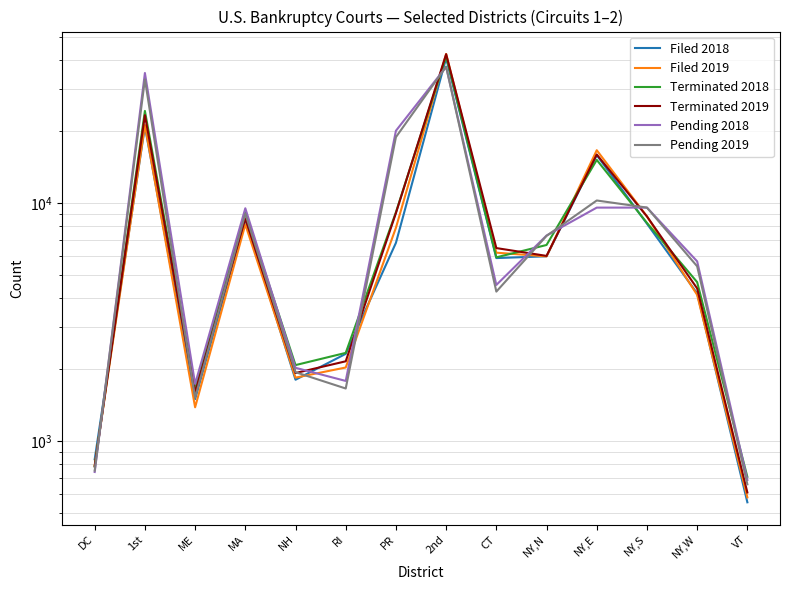

What position from the right is NY,S?

3